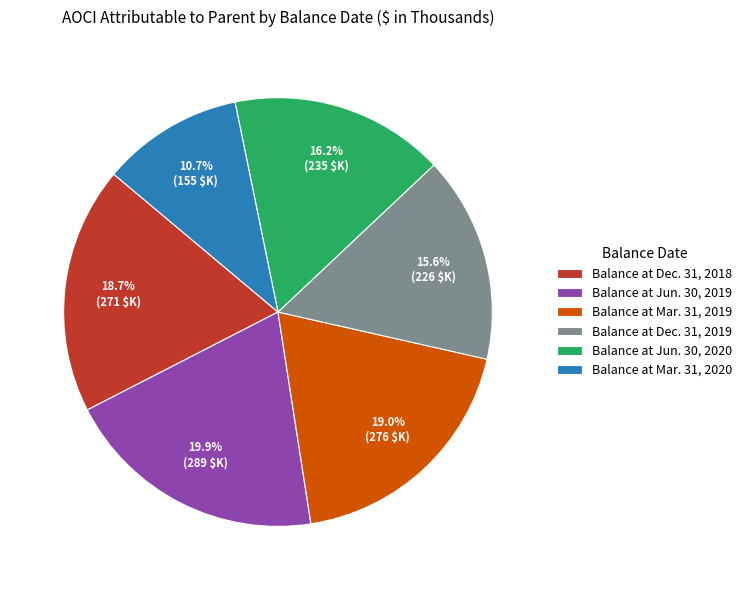

Between Balance at Dec. 31, 2019 and Balance at Mar. 31, 2020, which is larger?

Balance at Dec. 31, 2019